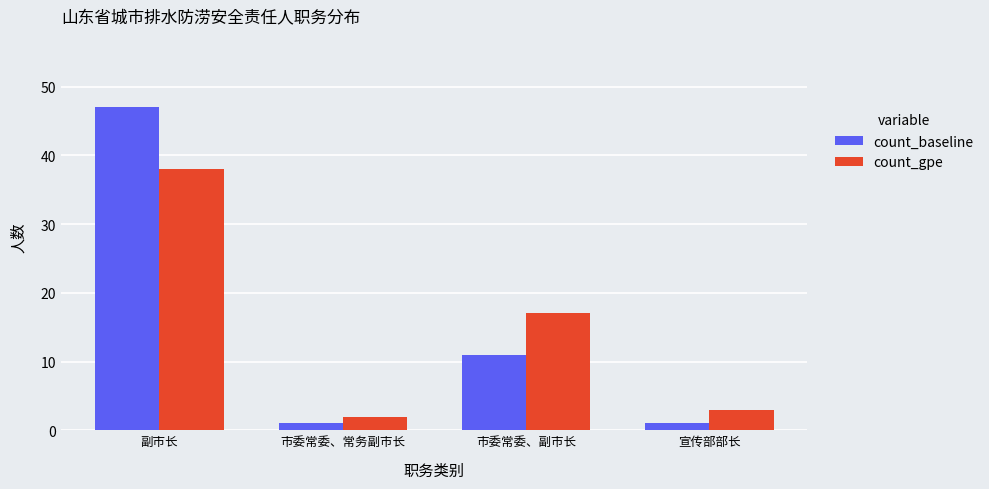

What is the difference between the maximum and minimum values in the count_gpe series?

36